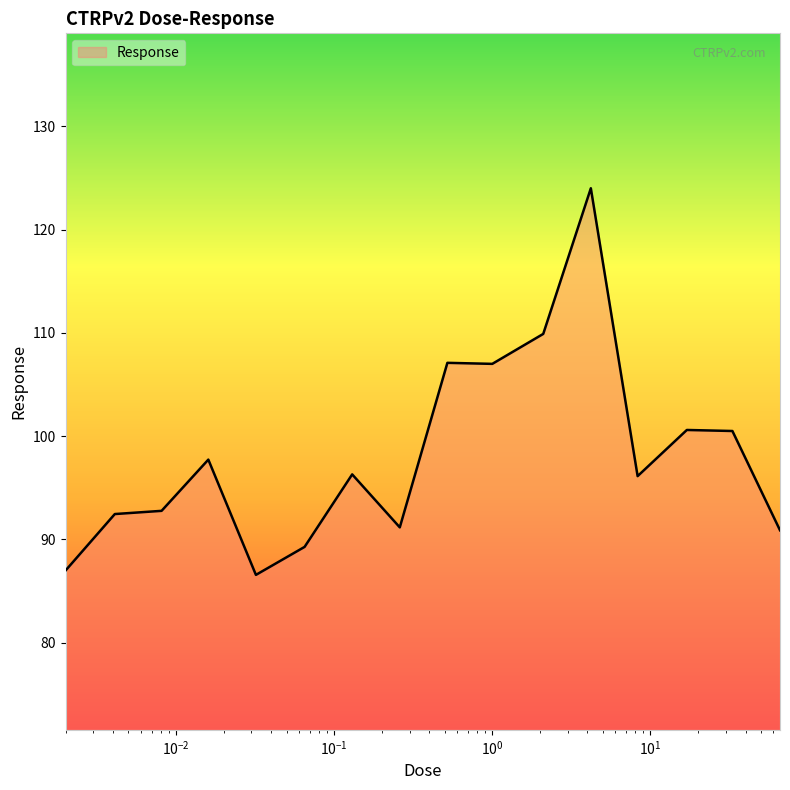

True or false: the data has more than 1 interior local peaks.

True